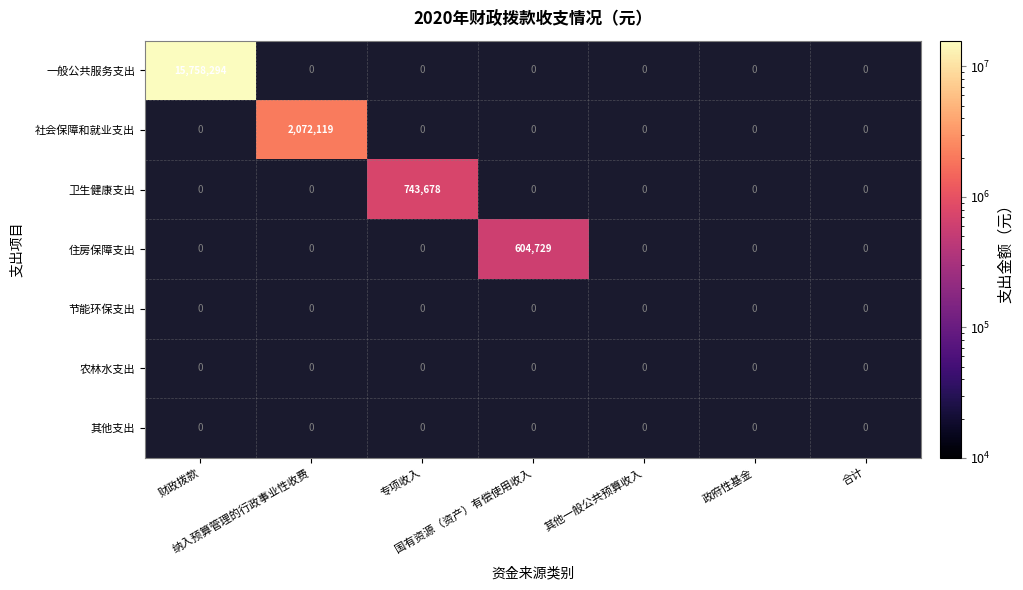

Which category has the lowest value in the 其他支出 series?

财政拨款